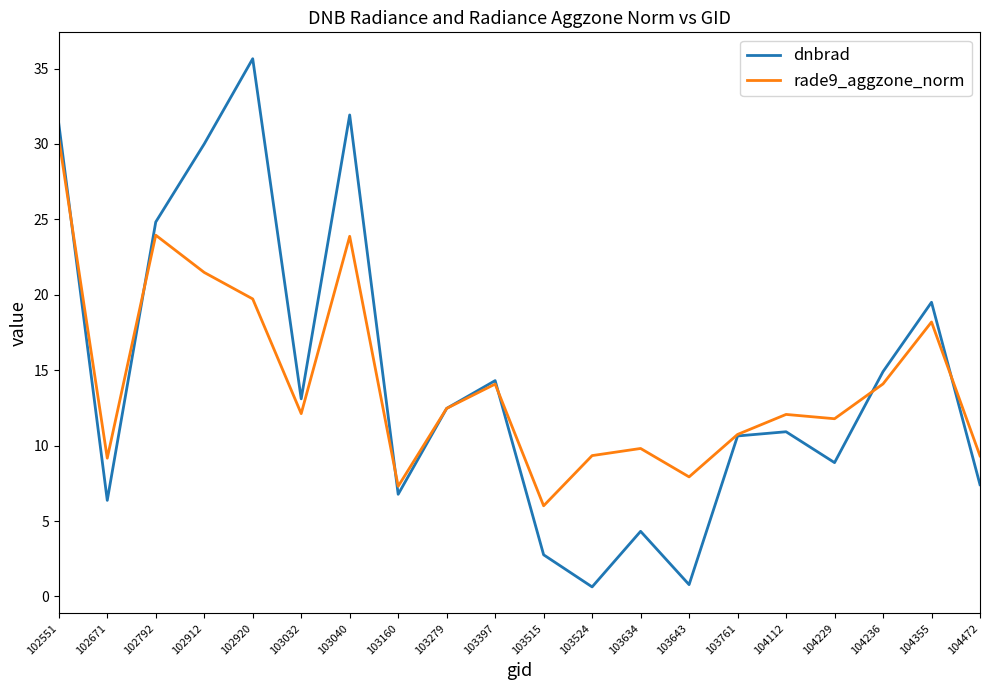

Where is the first local maximum for dnbrad?

102920